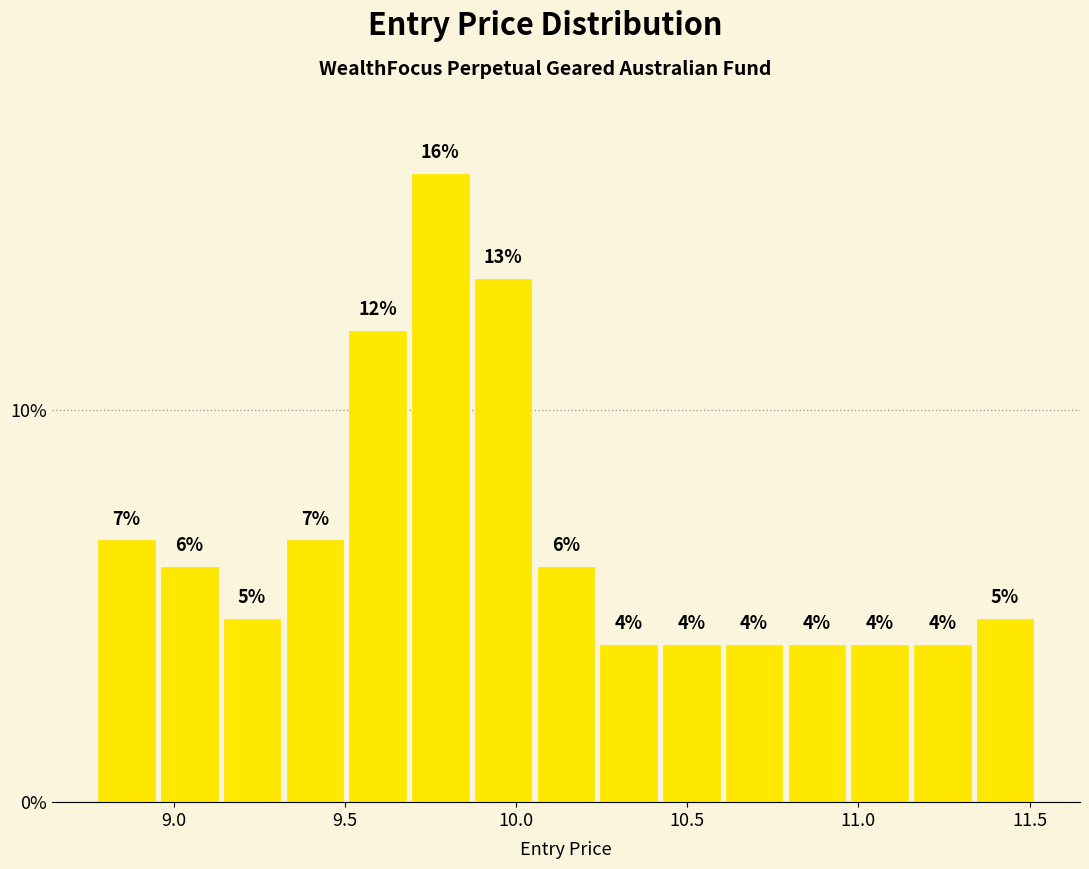

Read against the x-axis, roughly where is the centre of the tallest bar?

9.80